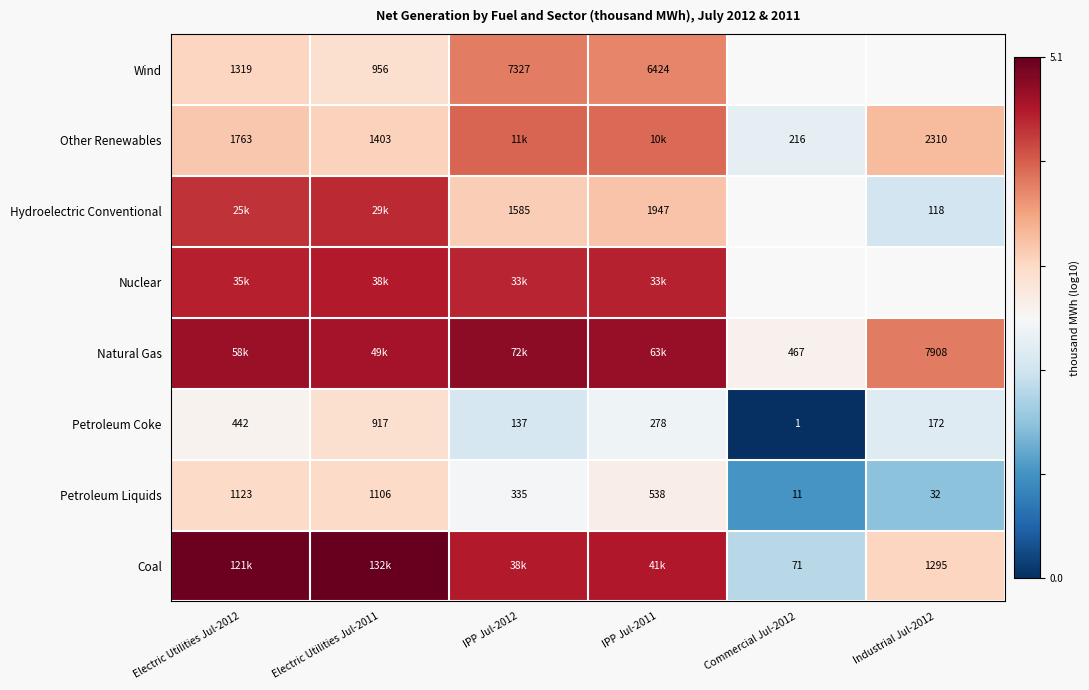

At how many categories does at least one series exceed 0?

6